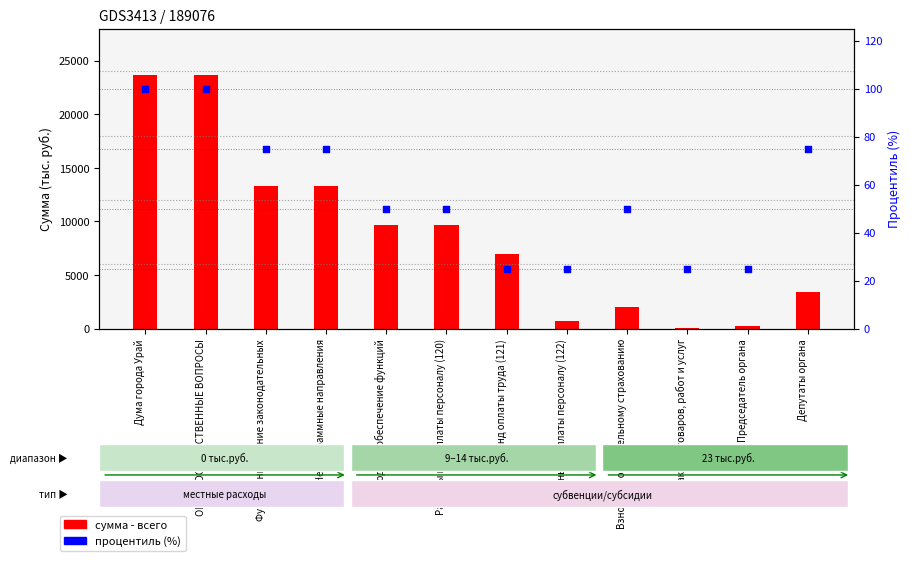

Which series contains the lowest Y value?

процентиль (%)